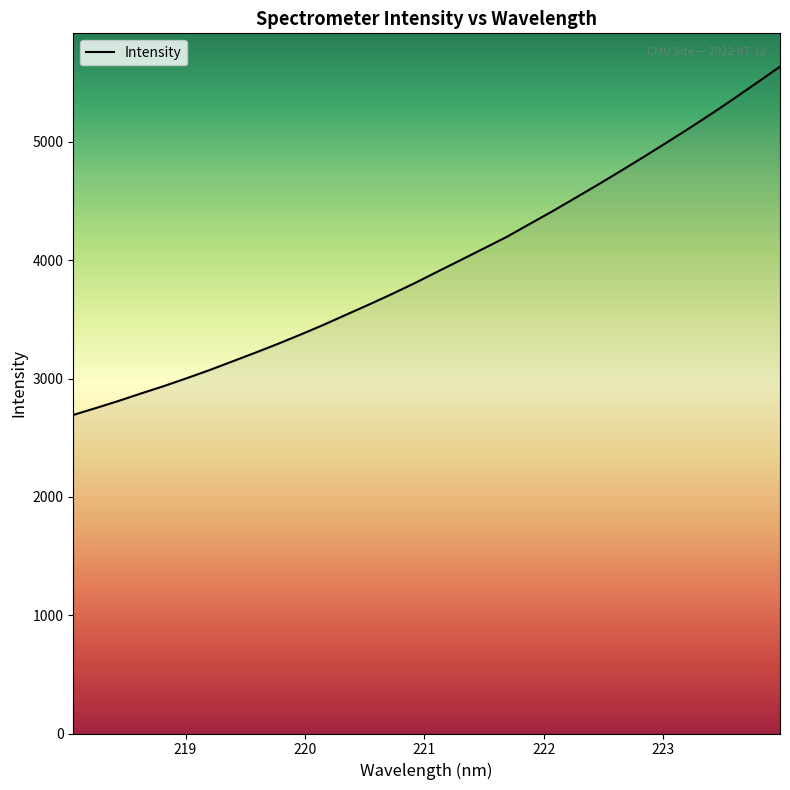

What is the smallest value displayed?

2692.6